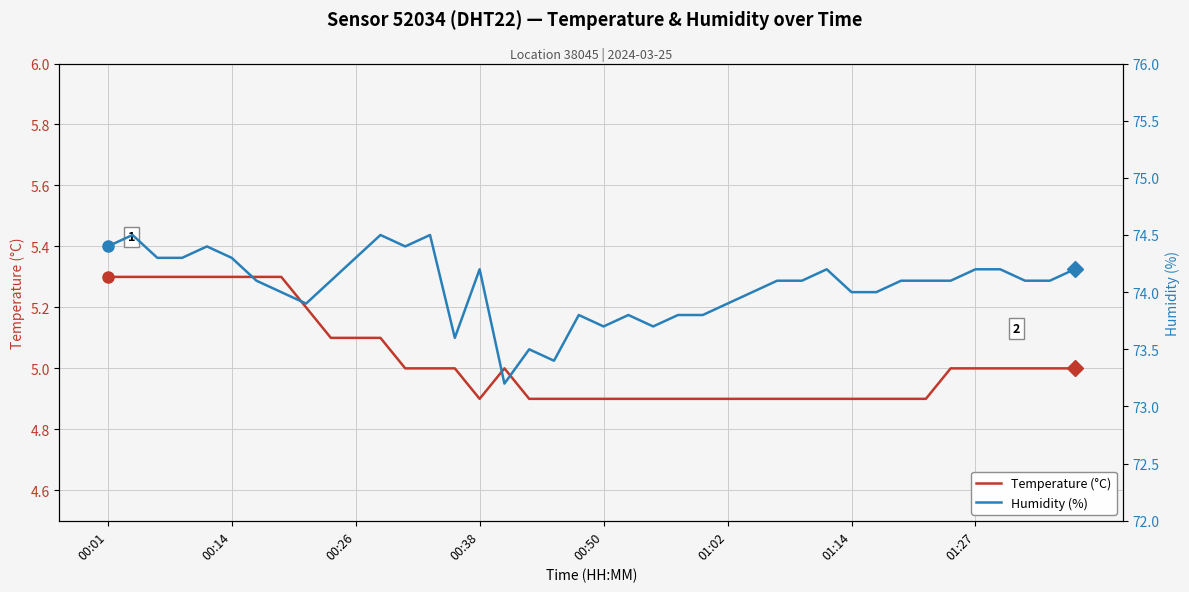

Is it true that Temperature (°C) equals 5.0 at 01:27?

True